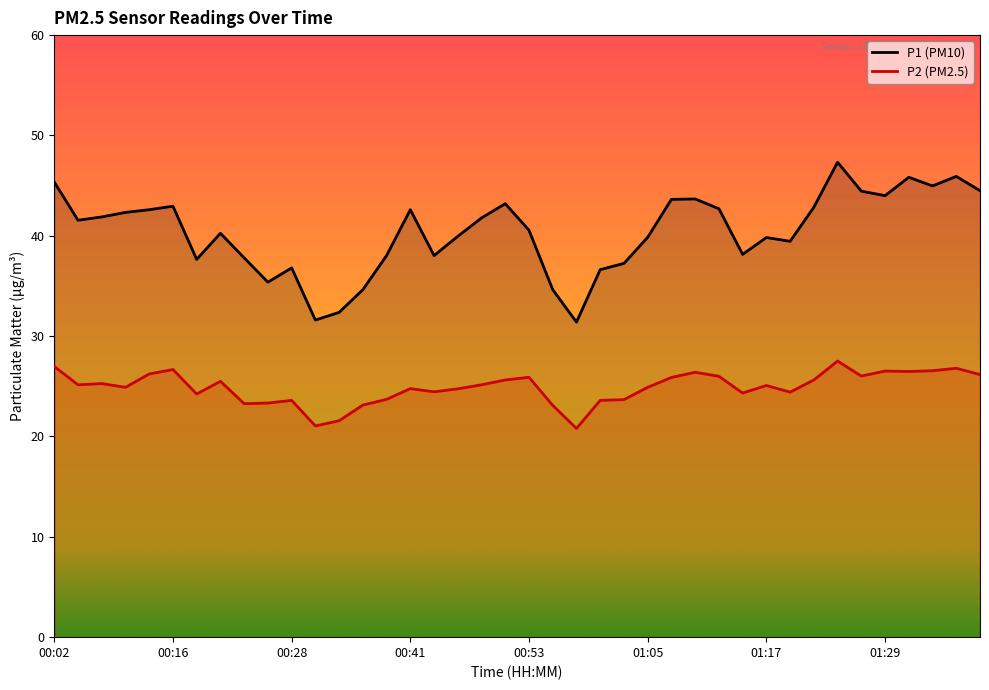

At which category does P2 reach its first local peak?

00:06